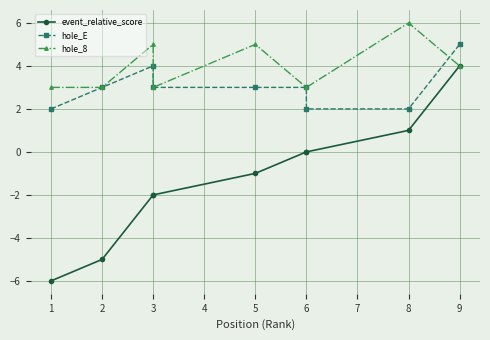

The event_relative_score series shows -8 at 2. True or false?

False